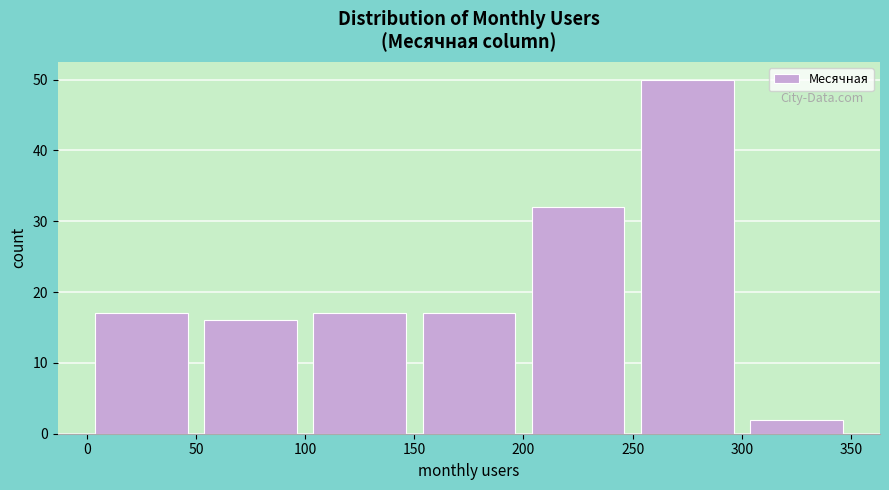

How tall is the bar that spans 100 to 150 on the x-axis? The values are not printed on the chart, so give them approximately, as read against the axis.

17